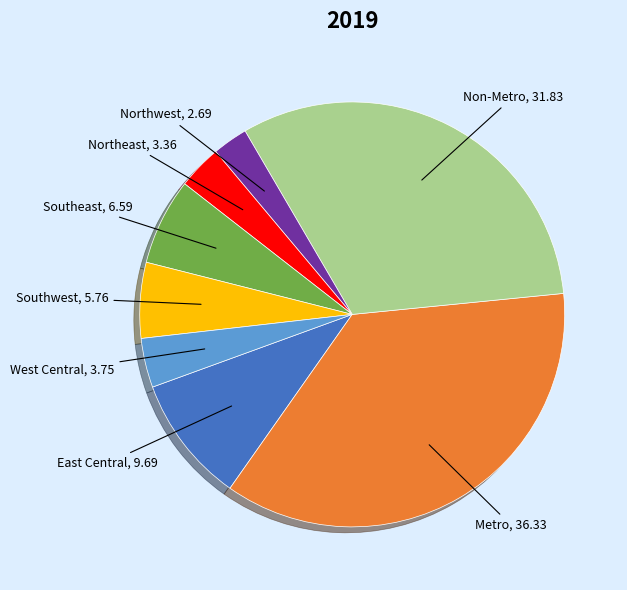

Which category has the biggest portion of the pie?

Metro